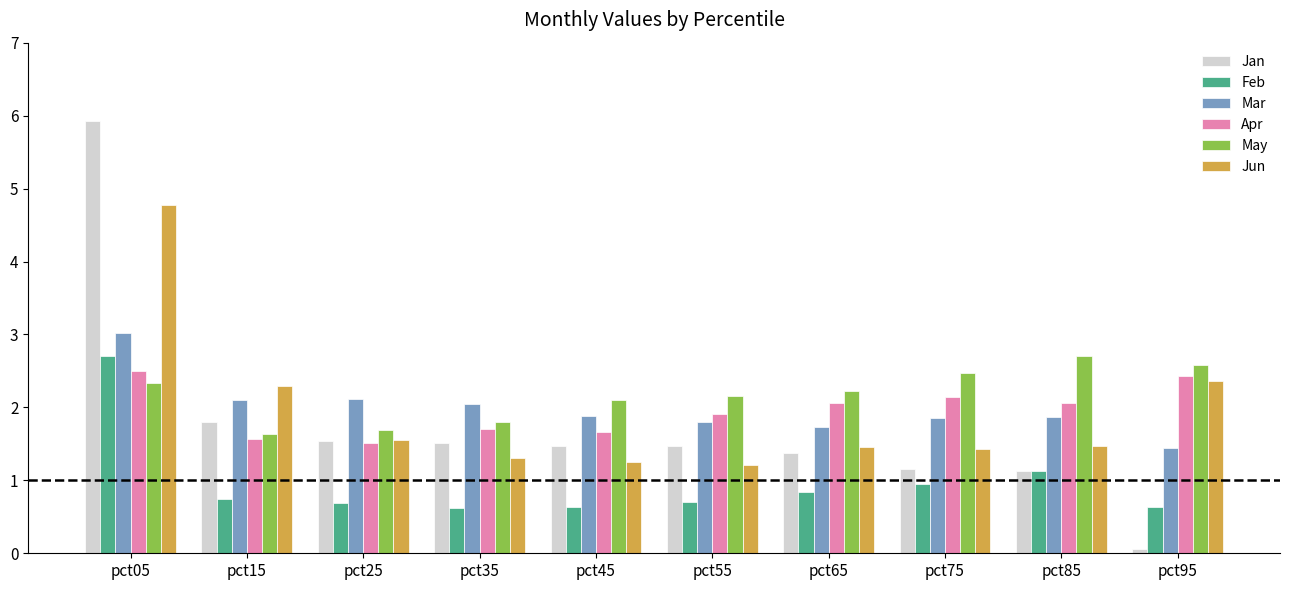

What is the value of the Jun bar at the 1st from the left?

4.8